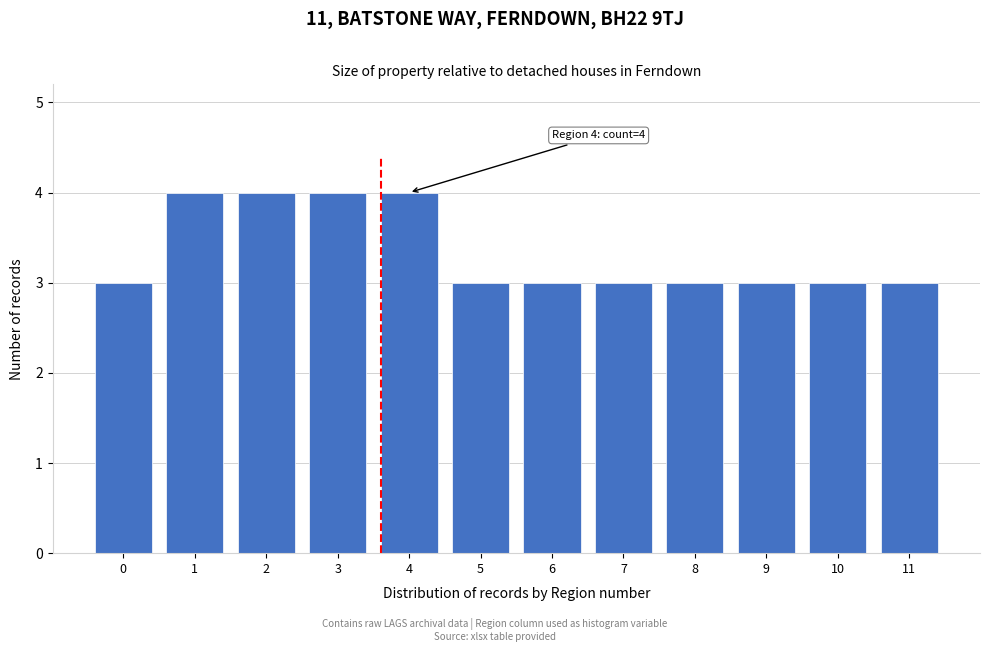

Reading right to left, list all the values displayed in this chart.

11=3	10=3	9=3	8=3	7=3	6=3	5=3	4=4	3=4	2=4	1=4	0=3